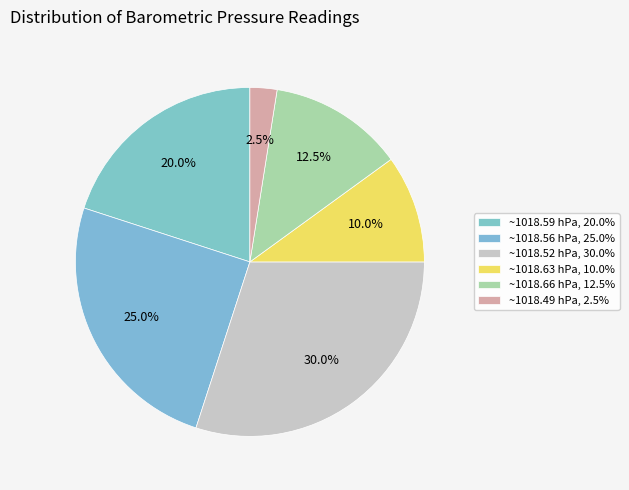

Does any single category account for the majority?

No